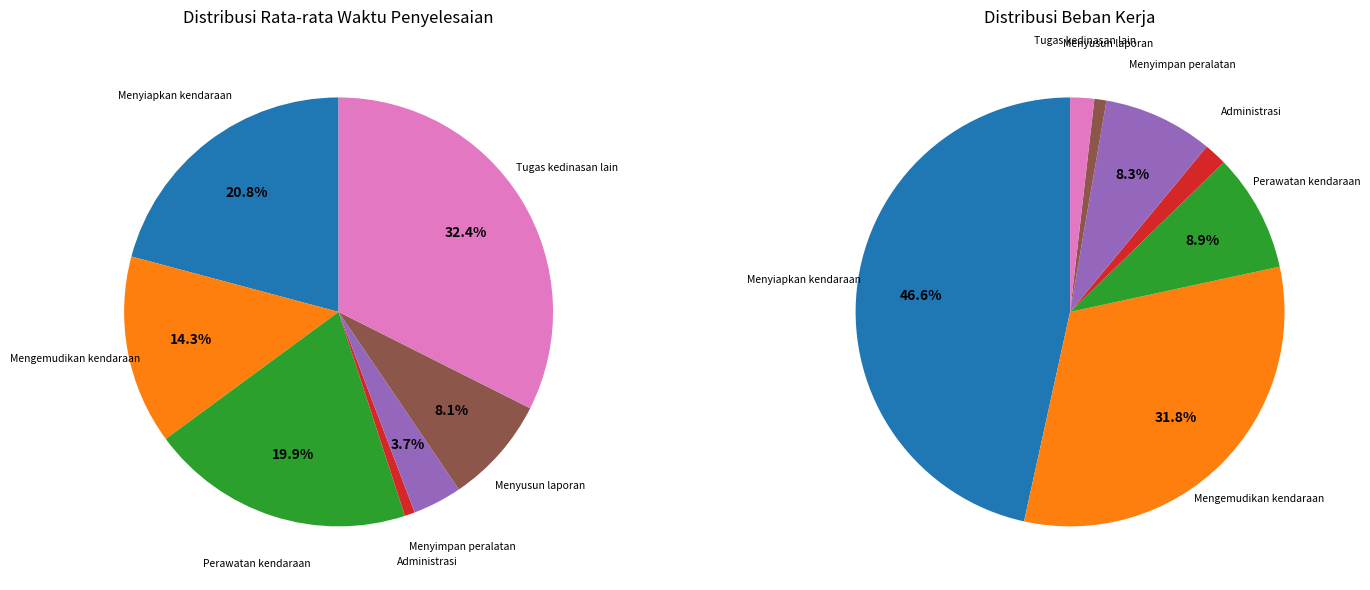

What is the change in value from Mengoperasikan/mengemudikan kendaraan to Menyusun laporan?

-119.5